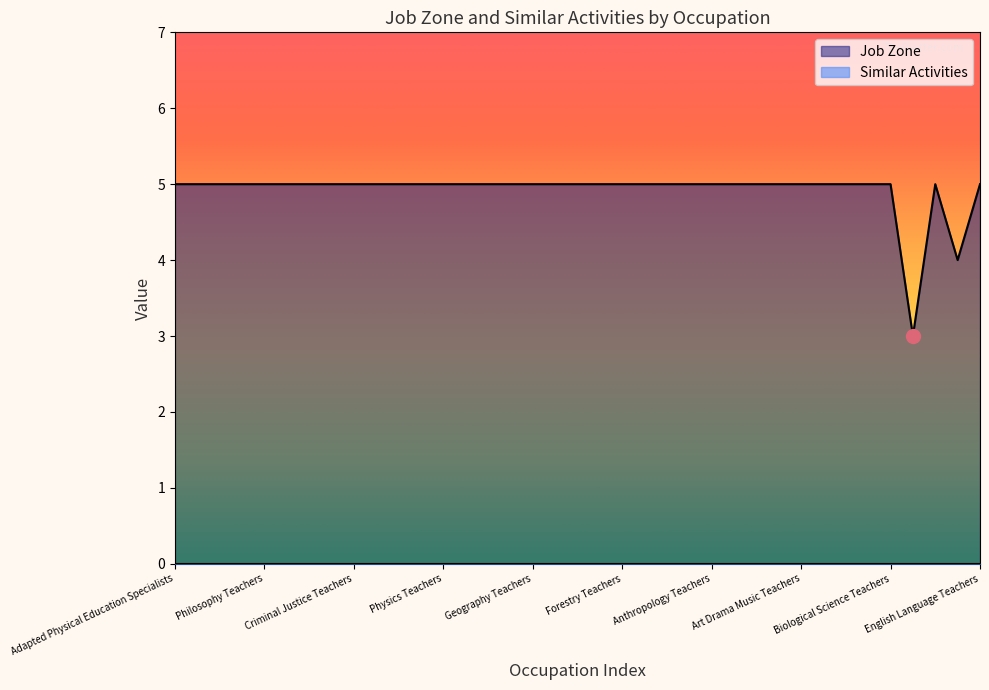

Read the value at Family and Consumer Sciences Teachers.

5